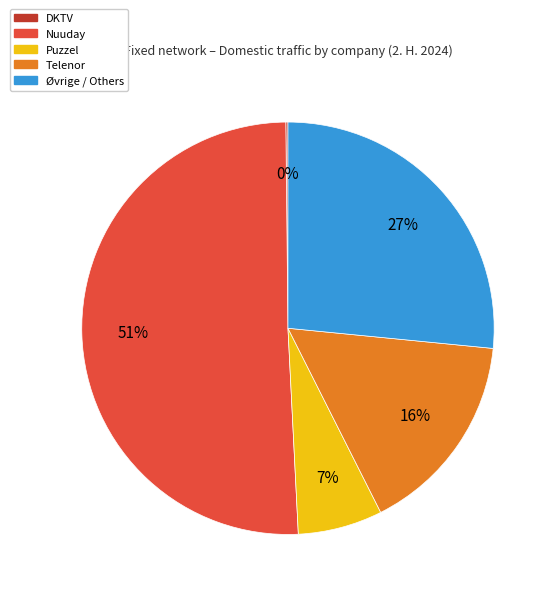

Between Telenor and Øvrige / Others, which is larger?

Øvrige / Others